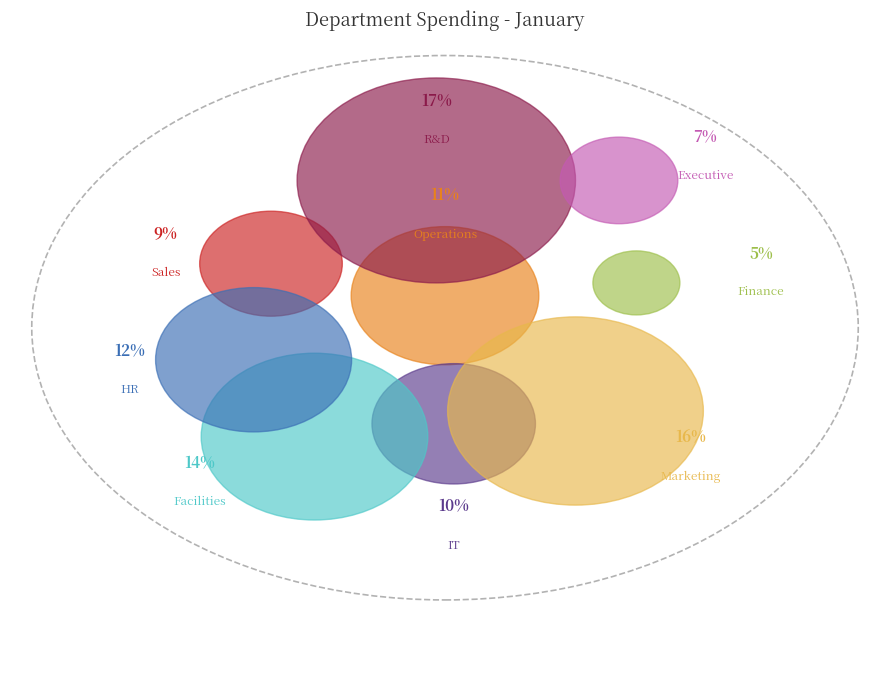

Count the number of slices in the pie.

9